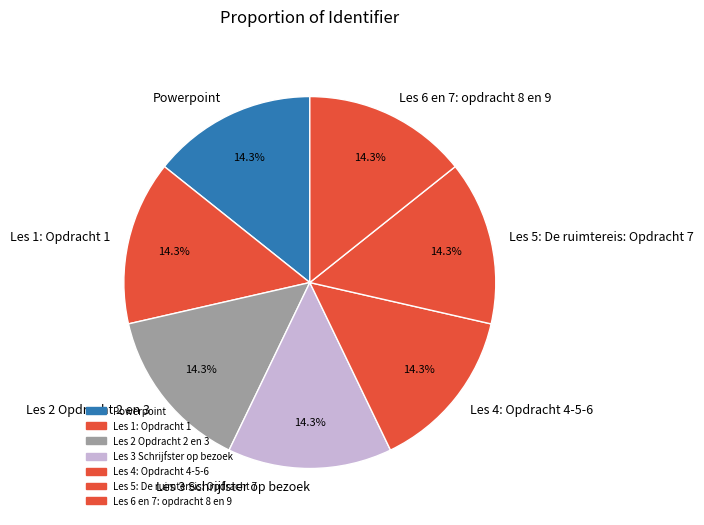

Count the number of slices in the pie.

7